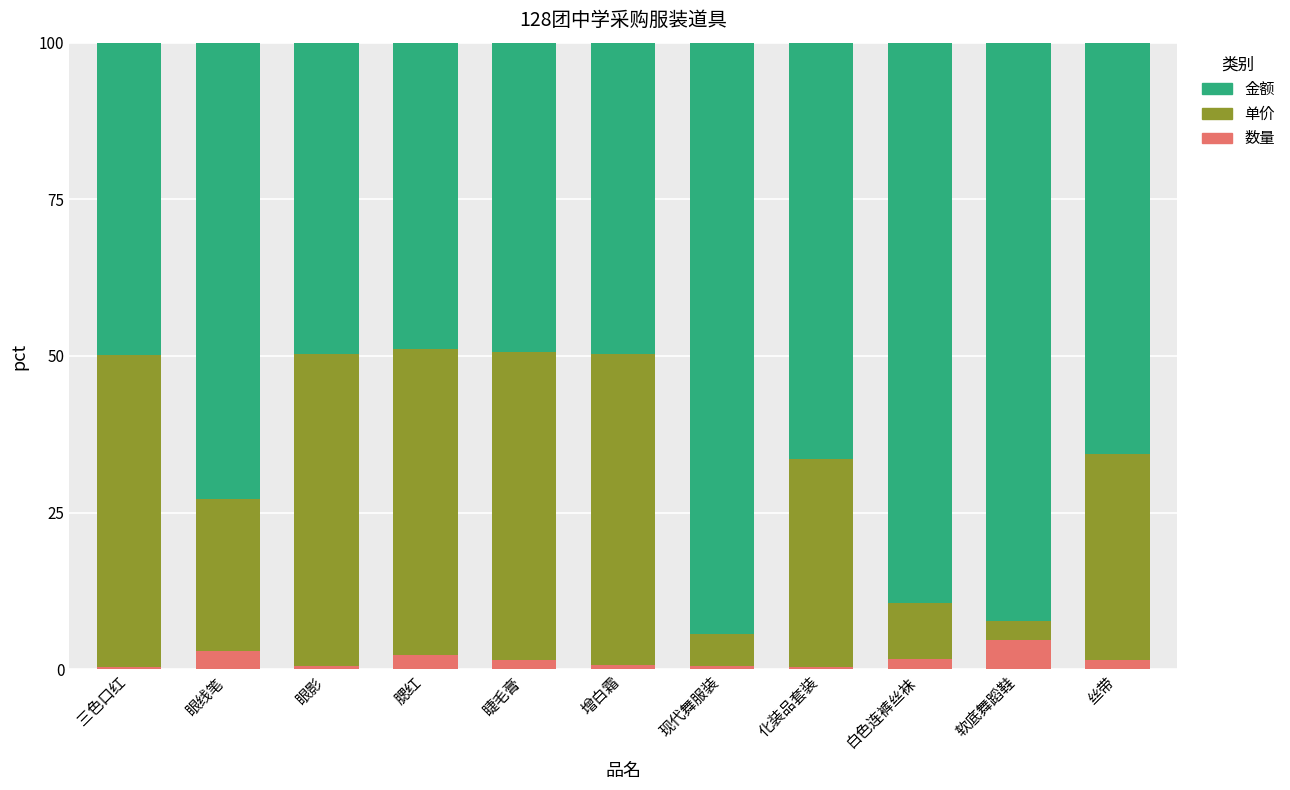

What is the difference between the maximum and minimum values in the 数量 series?

4.3